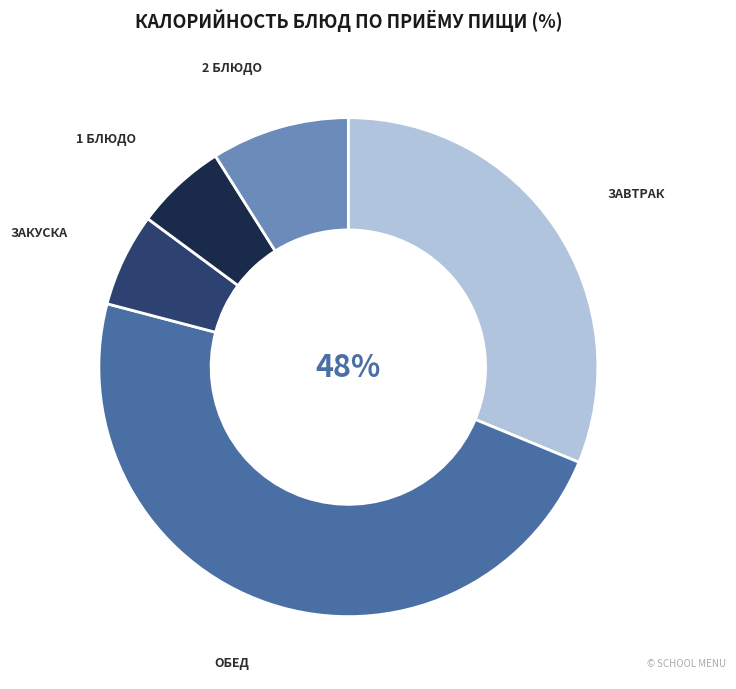

Which slice is the largest?

Обед